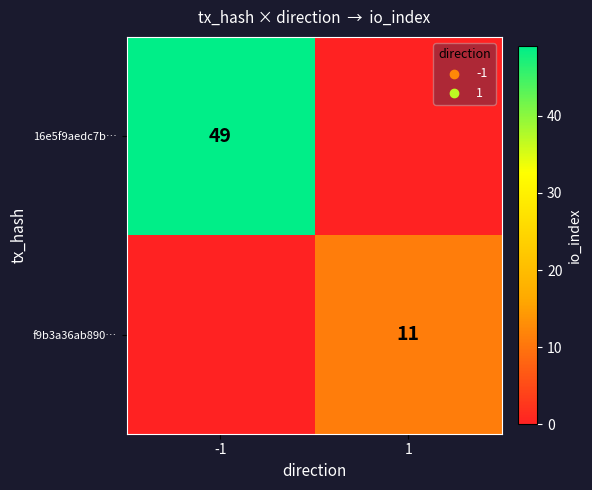

True or false: 16e5f9aedc7b… has a value of 49 at -1.

True